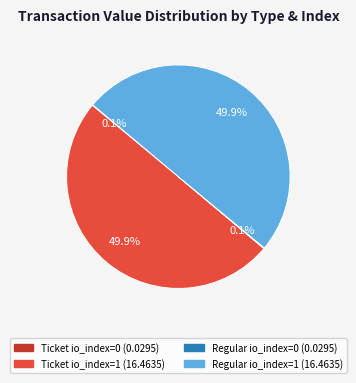

How much of the chart is everything except Ticket io_index=1?

50.1%